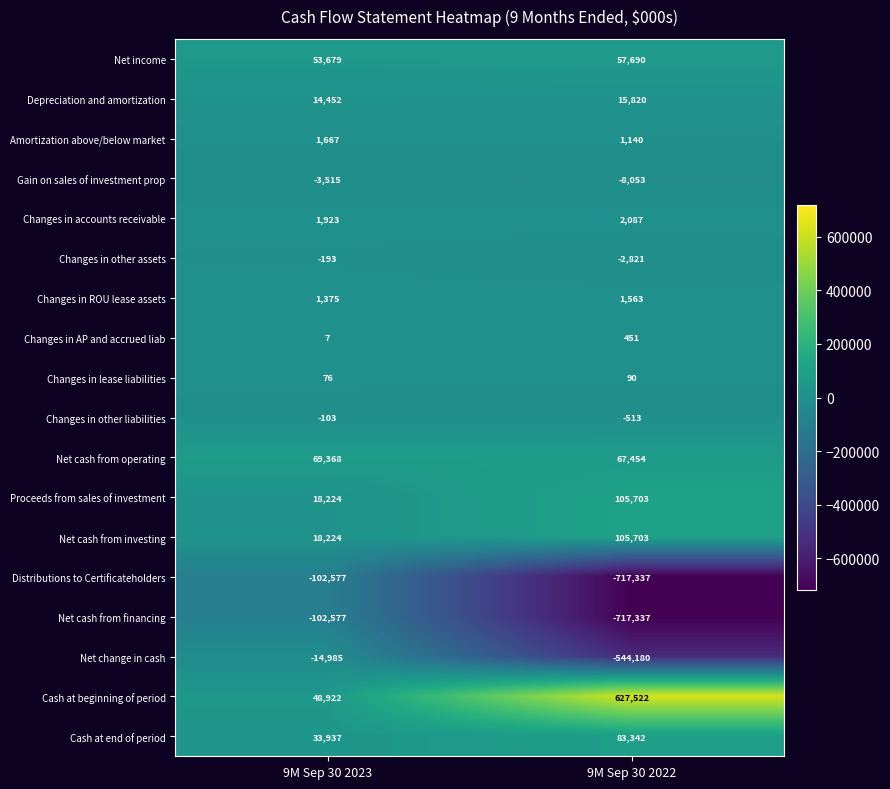

The Changes in lease liabilities series shows 32 at 9M Sep 30 2023. True or false?

False